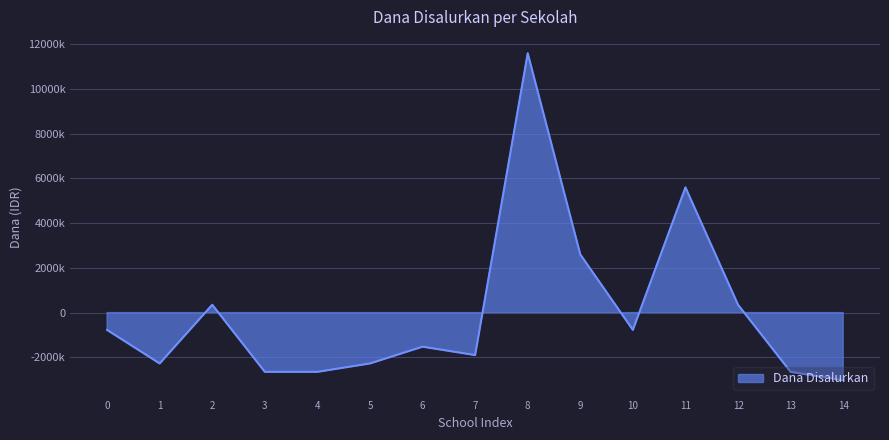

The chart shows a value of 11600000 at 8. True or false?

True